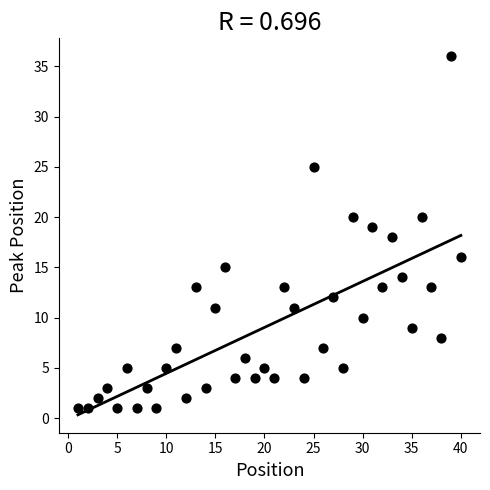

What is the range of X values (max minus min)?

39